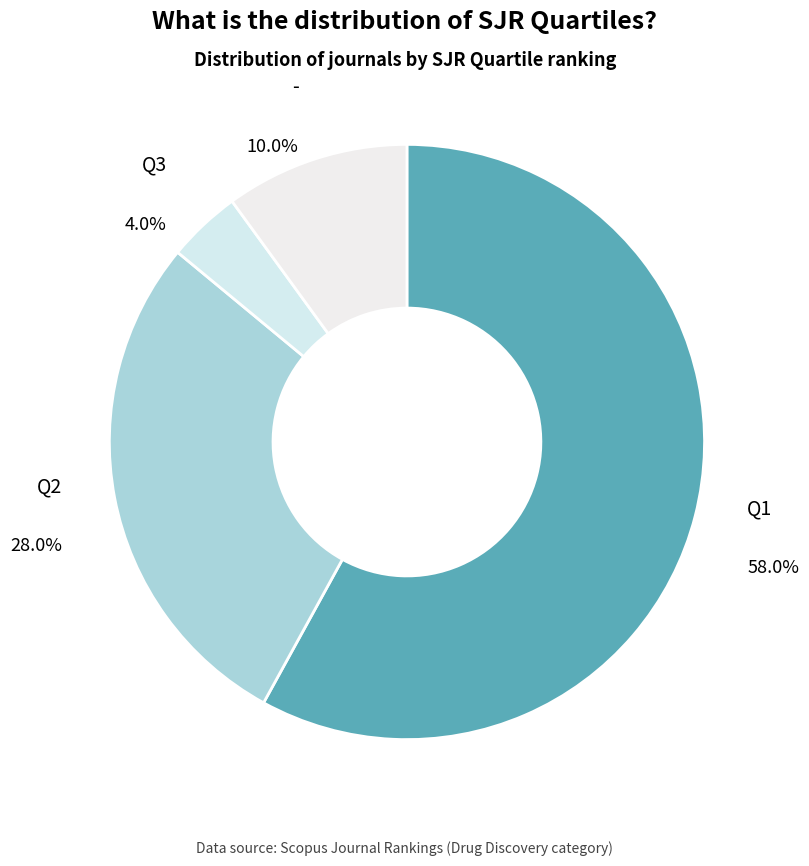

What is the ratio of the value at - to the value at Q3?

2.5